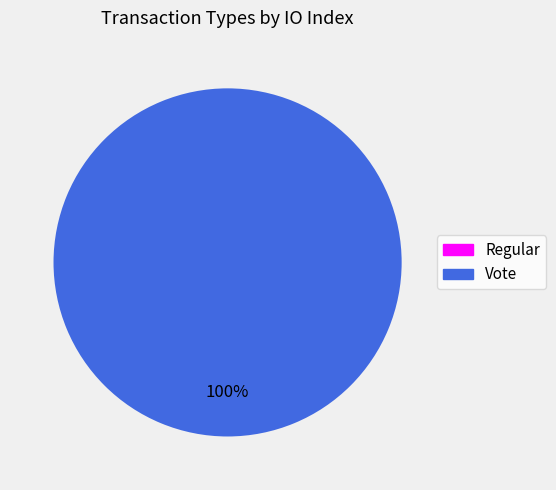

How many slices are in this pie chart?

2